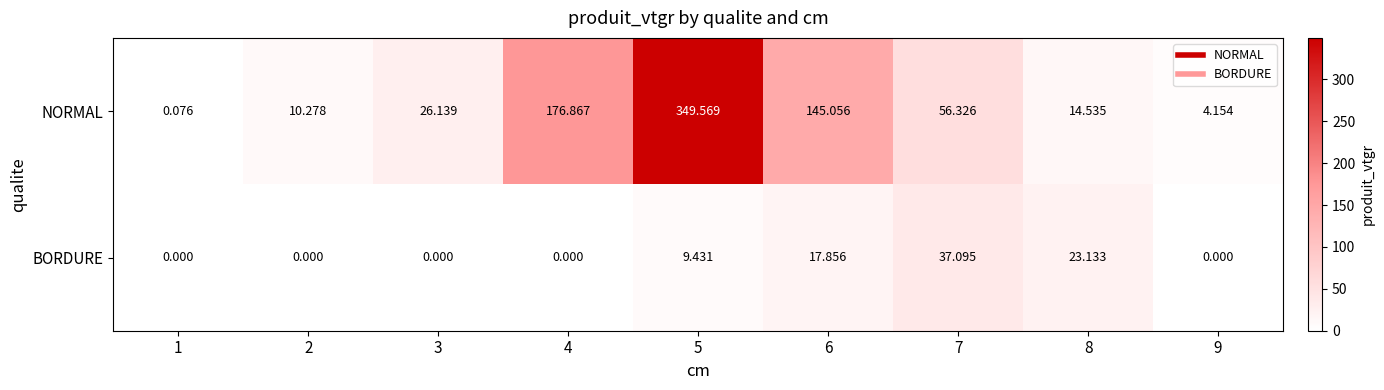

Is the value of BORDURE at 3 greater than the value of NORMAL at 5?

No